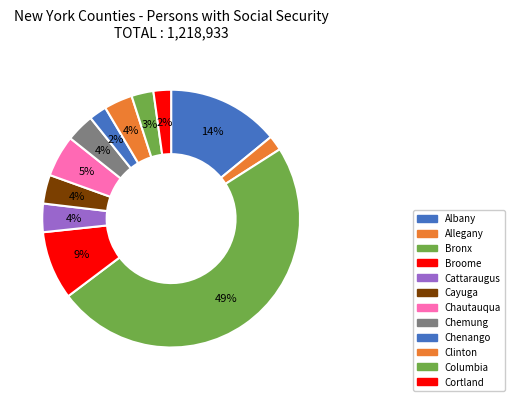

Is the sum of Cayuga and Albany greater than half?

No